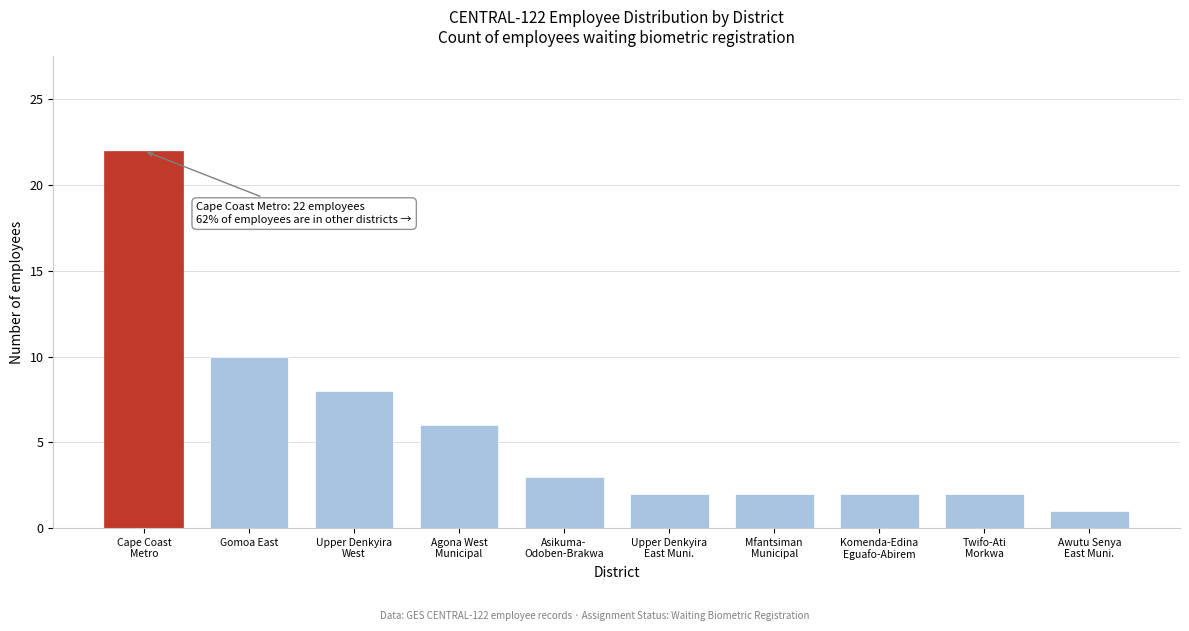

Reading left to right, extract all data points from this chart.

22	10	8	6	3	2	2	2	2	1